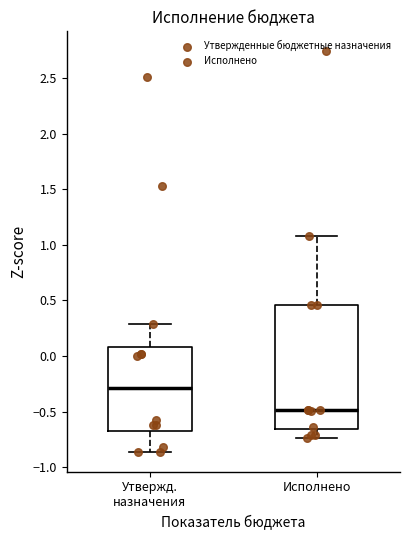

Comparing the boxes themselves (not the whiskers), which one is the tallest?

Исполнено